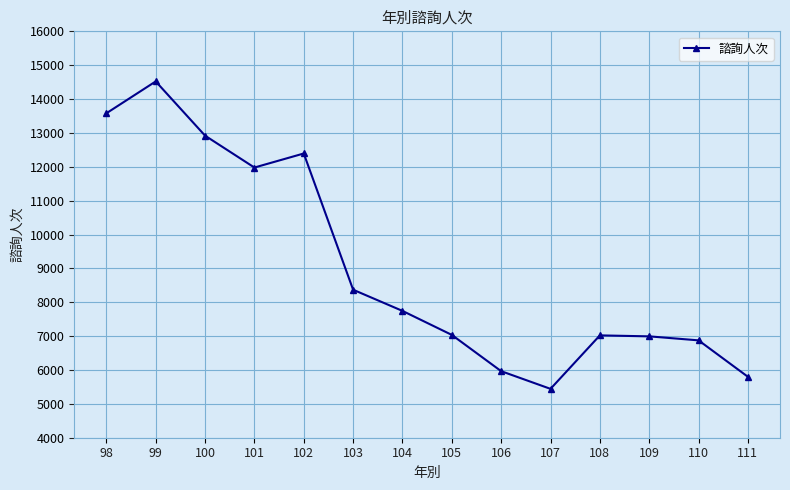

How many interior local valleys (lower than both neighbors) does the data have?

2